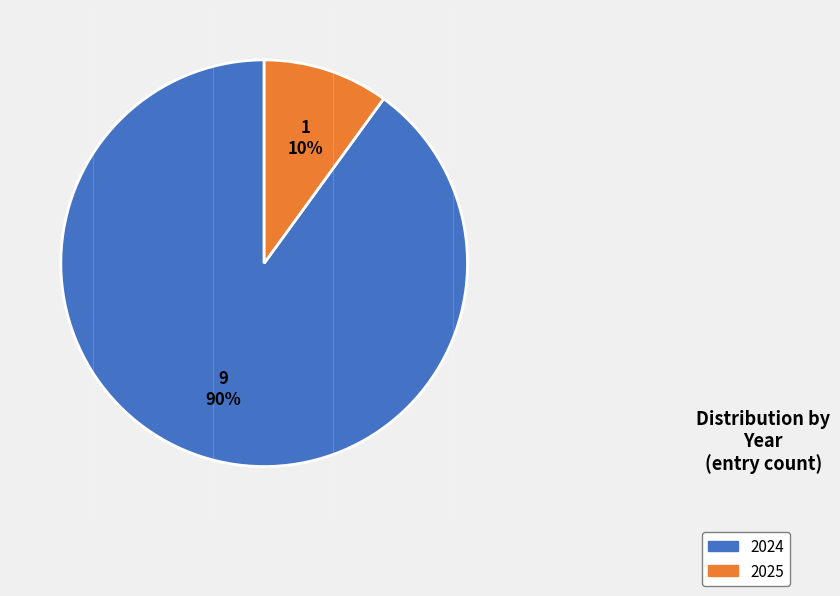

What is the smallest slice in the pie chart?

2025